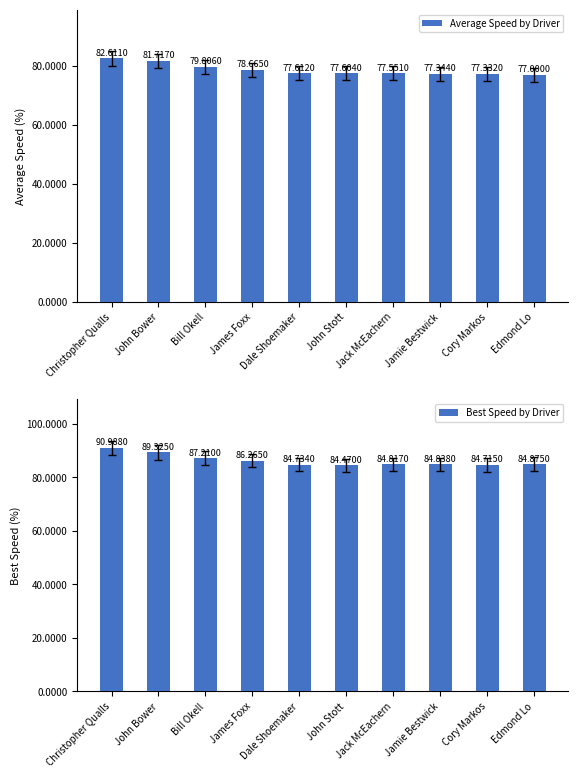

Between John Bower and Dale Shoemaker, which series saw the biggest shift?

Best Speed by Driver